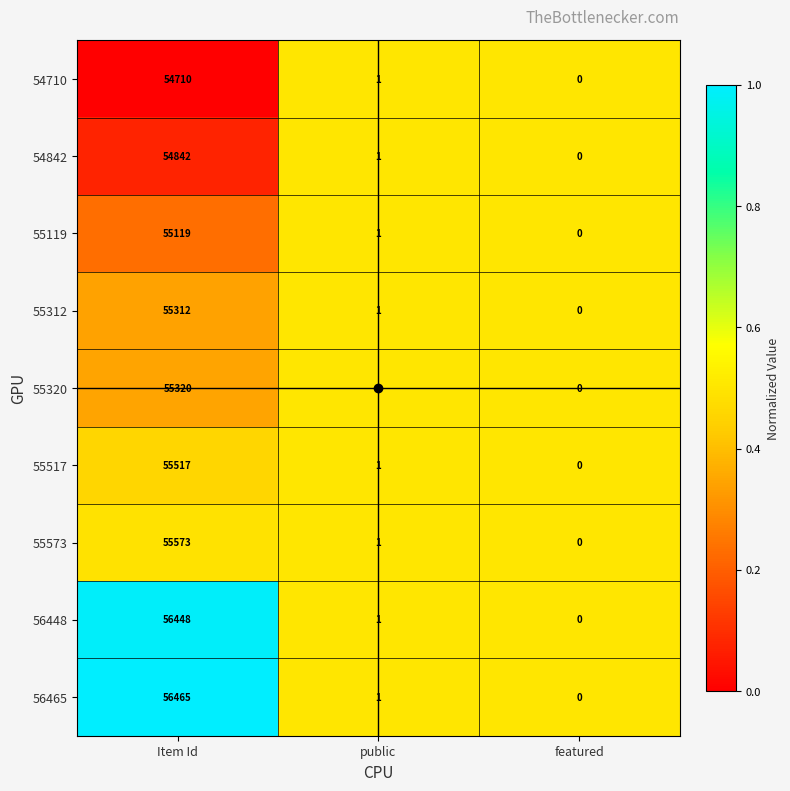

Is it true that 54710 equals 0 at featured?

True